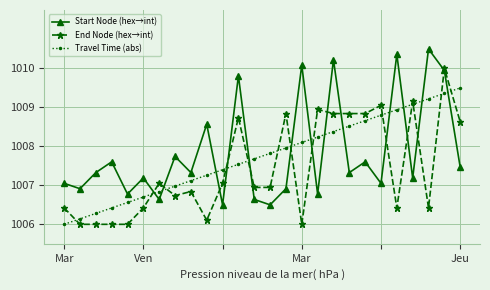

What is the value of the End Node (hex→int) point at the 5th from the left?

1006.0